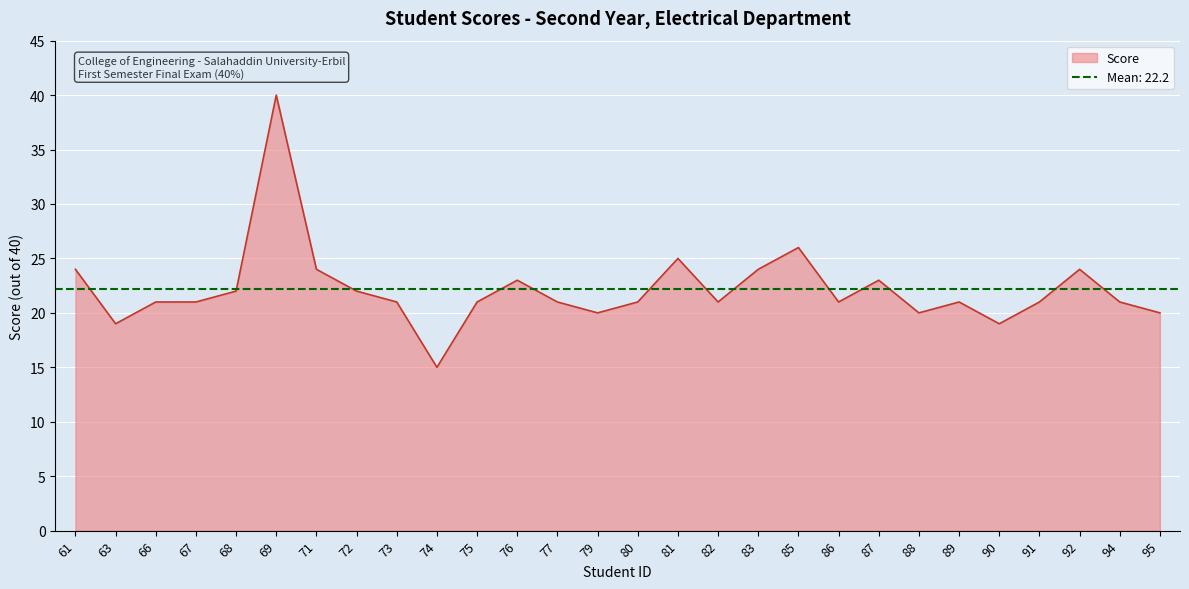

How many lines are shown in the chart?

1